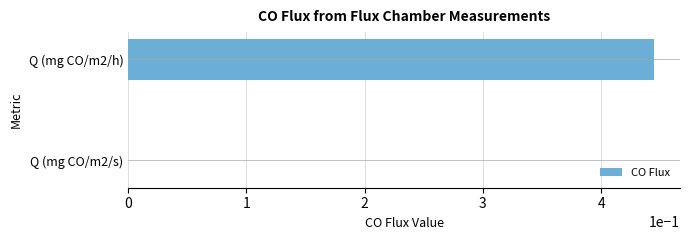

Is it true that the value at Q (mg CO/m2/s) is 0.0?

True